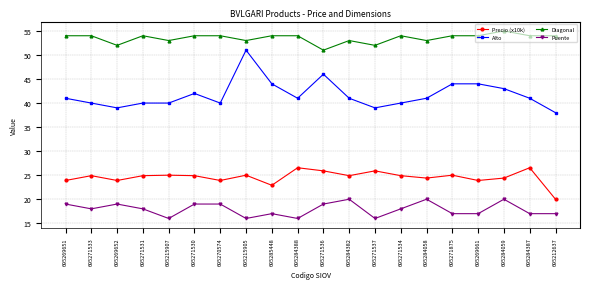

What is the average value of the Diagonal series?

53.5